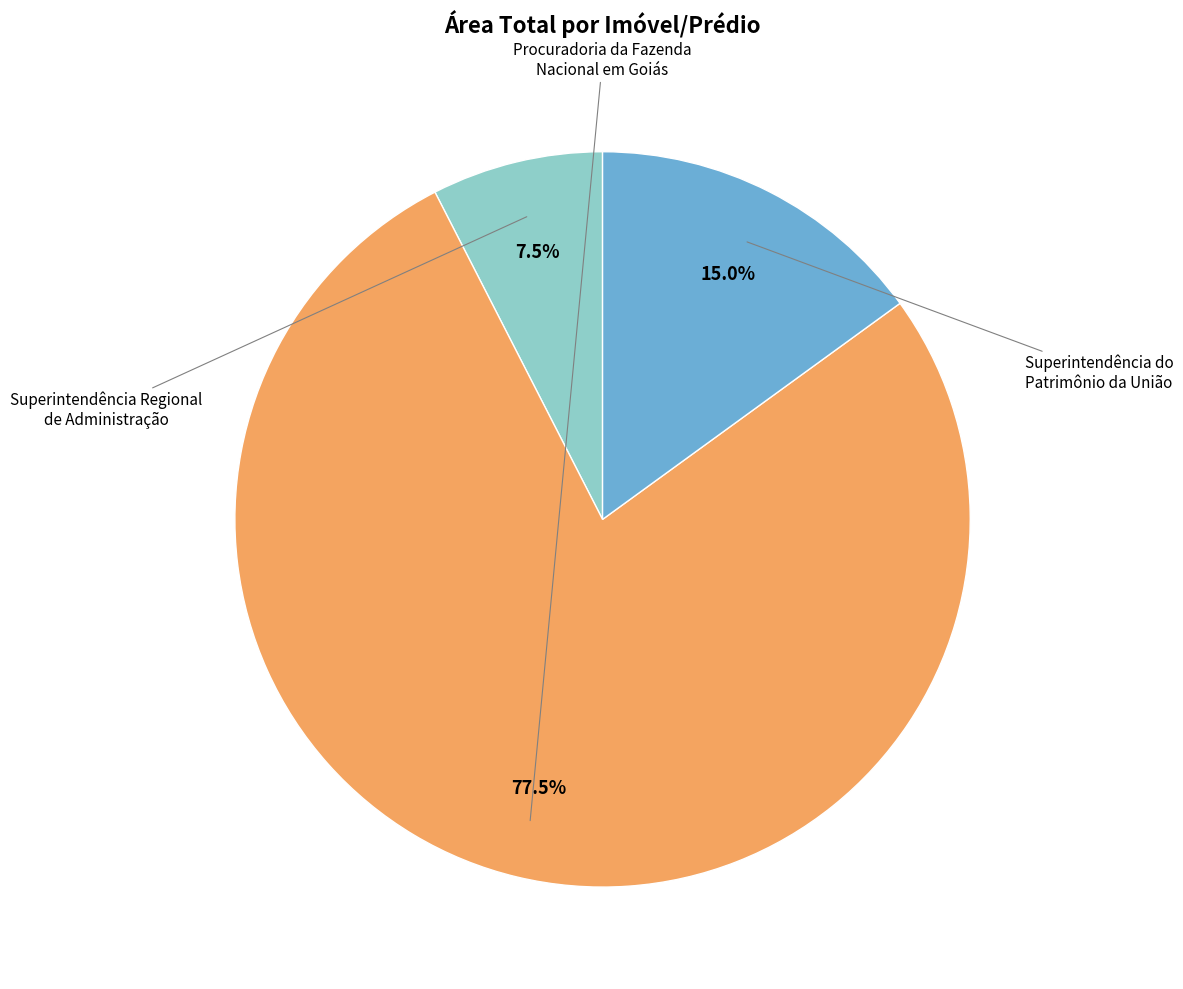

How many segments does this pie chart have?

3